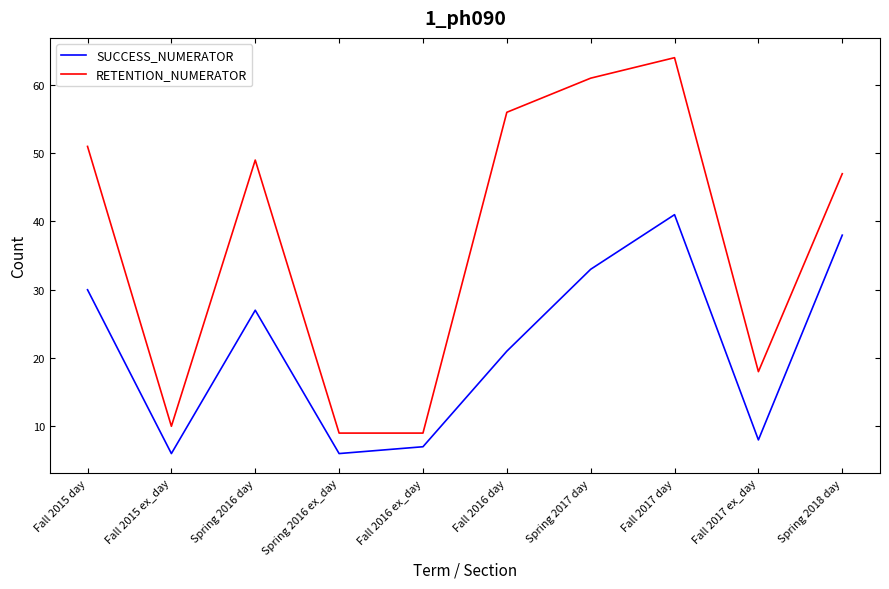

Count the number of data series in this chart.

2